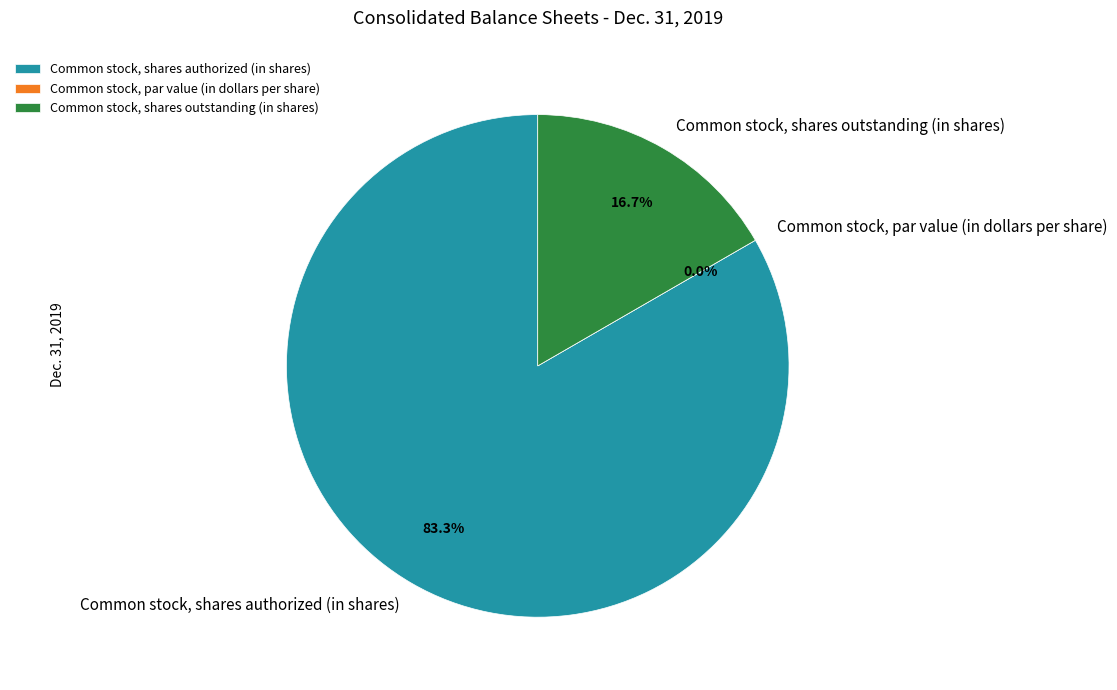

What is the largest slice in the pie chart?

Common stock, shares authorized (in shares)